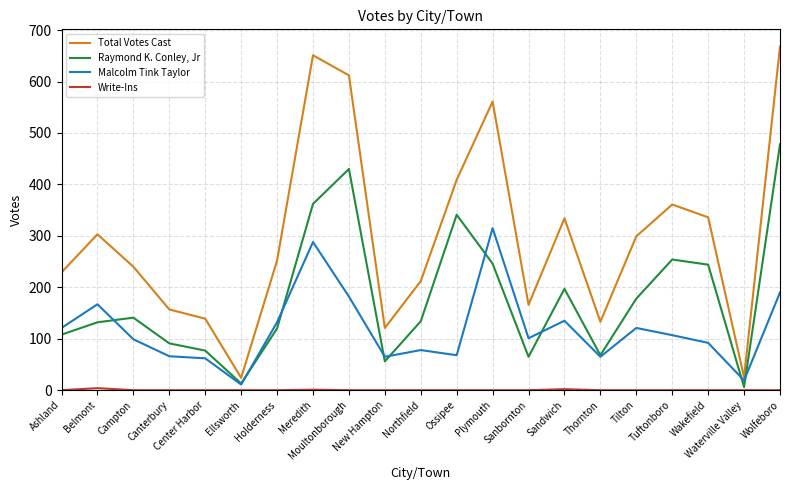

Which series has the largest total across all categories?

Total Votes Cast